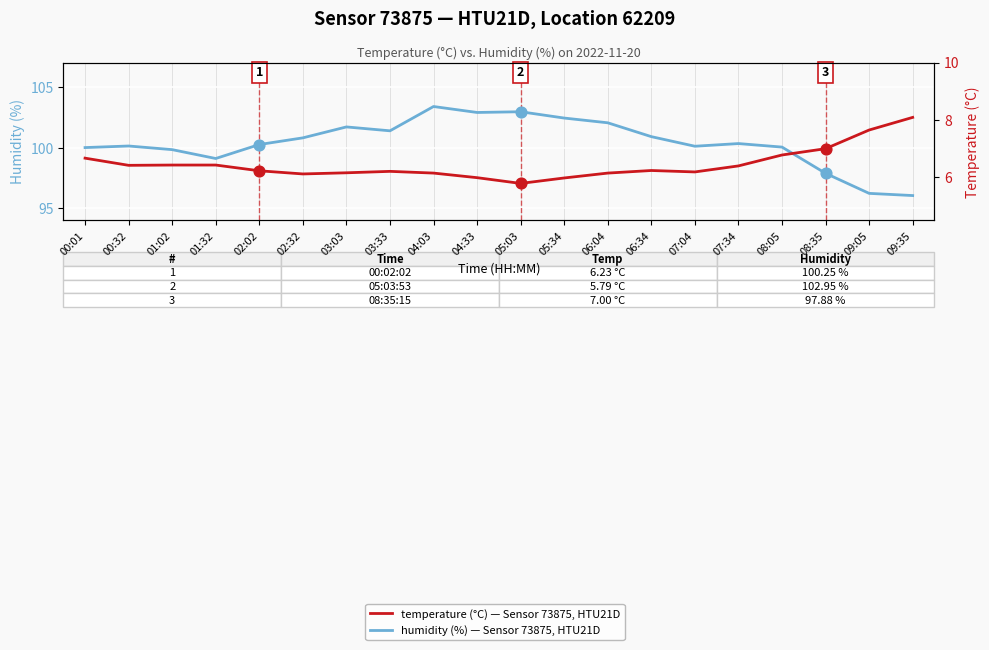

Which series contains the lowest Y value?

temperature